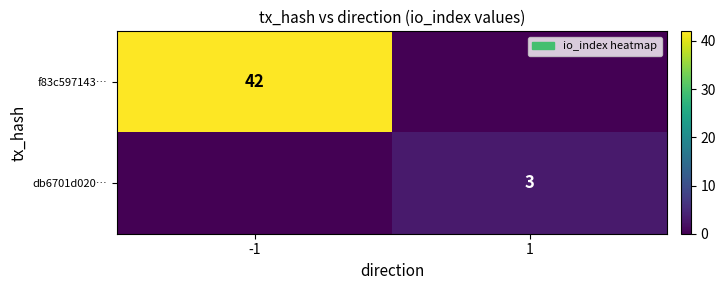

The f83c597143… series shows 12 at -1. True or false?

False